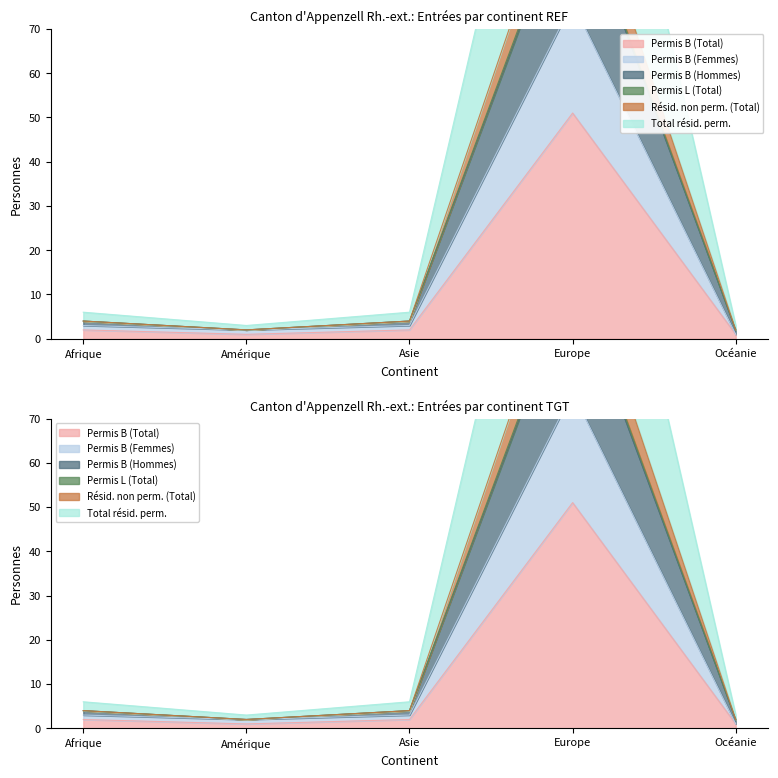

Which series changed the most between Amérique and Asie?

Permis B (Hommes)